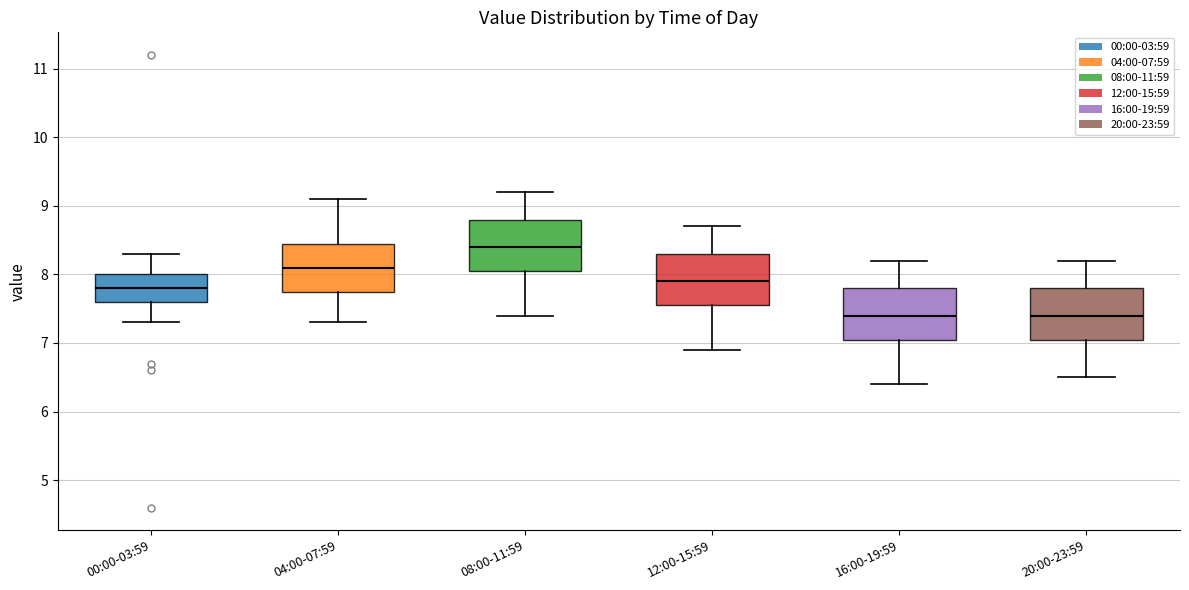

Reading left to right, transcribe this box plot: for each box, give where its median line is, the range the box spans, and where its two whiskers end, as read against the y-axis. The values are not printed on the chart, so give them approximately, as read against the axis.

00:00-03:59: median 7.8, box 7.6 to 8.0, whiskers 7.3 to 8.3
04:00-07:59: median 8.1, box 7.8 to 8.5, whiskers 7.3 to 9.1
08:00-11:59: median 8.4, box 8.1 to 8.8, whiskers 7.4 to 9.2
12:00-15:59: median 7.9, box 7.6 to 8.3, whiskers 6.9 to 8.7
16:00-19:59: median 7.4, box 7.1 to 7.8, whiskers 6.4 to 8.2
20:00-23:59: median 7.4, box 7.1 to 7.8, whiskers 6.5 to 8.2